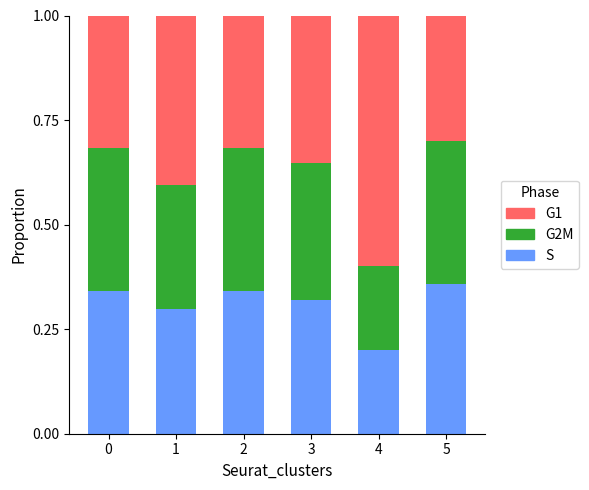

What is the sum of the S values at 3 and 2?

0.7